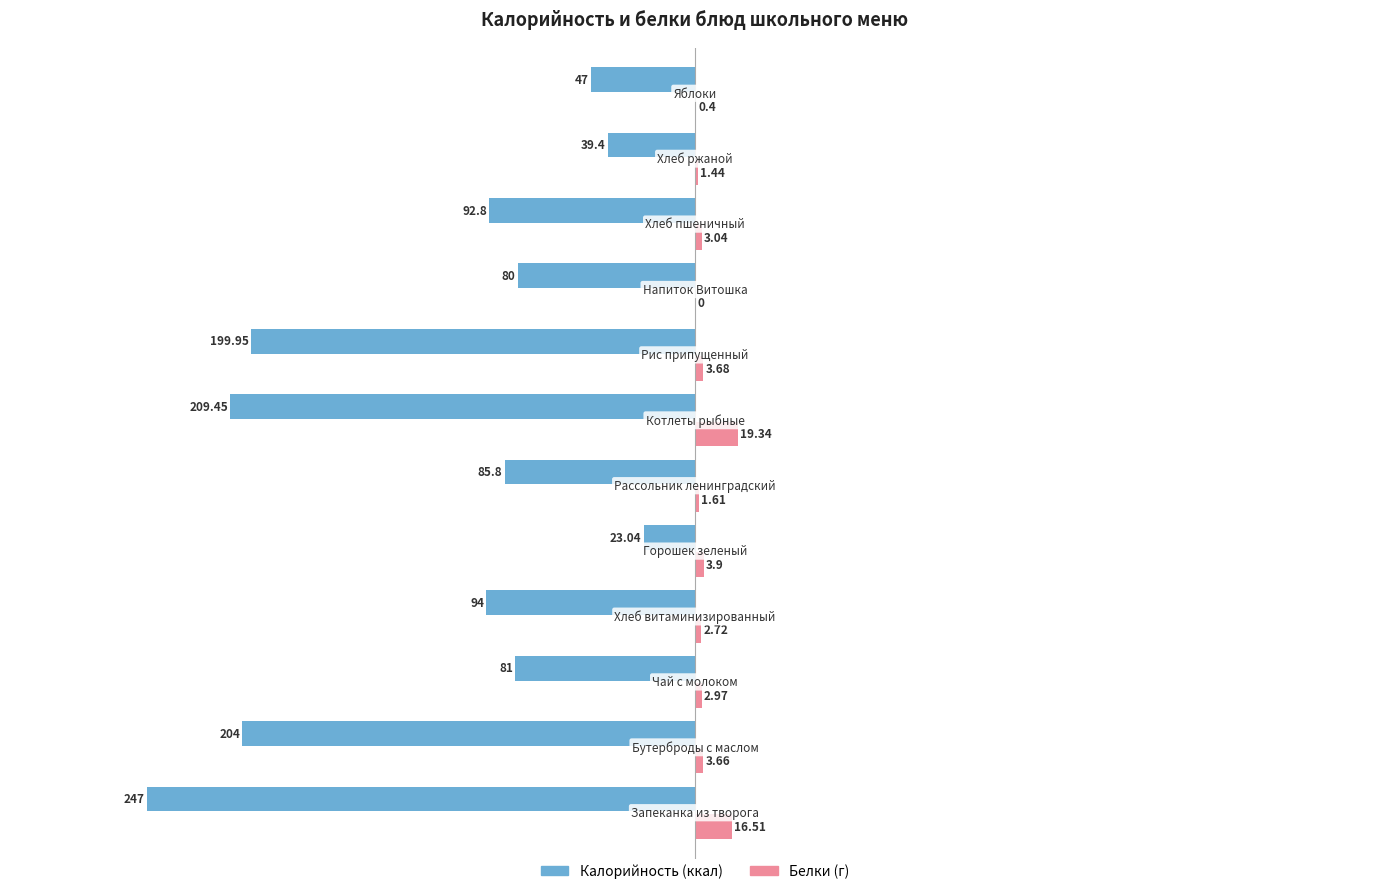

Count the number of data series in this chart.

2